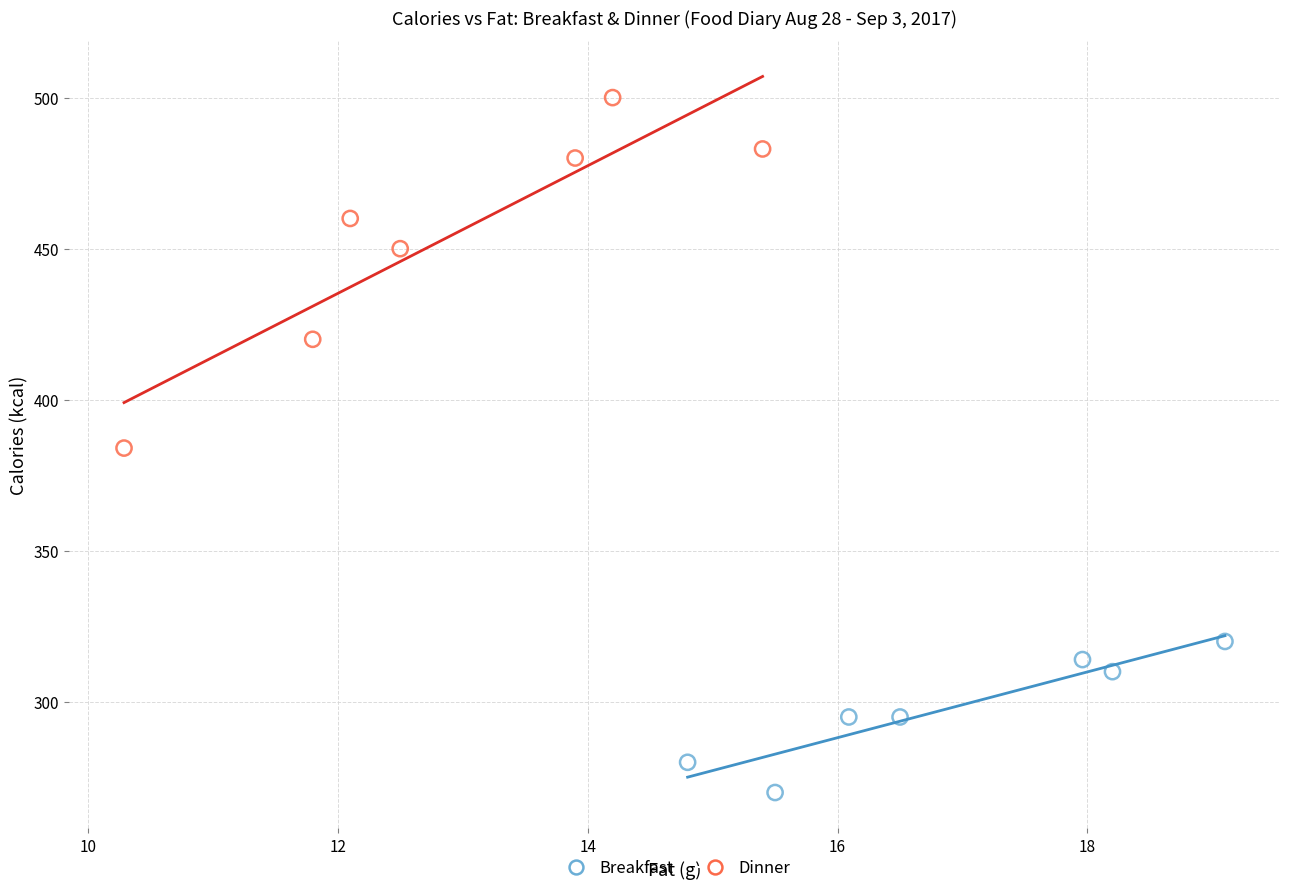

Which series contains the lowest Y value?

Breakfast